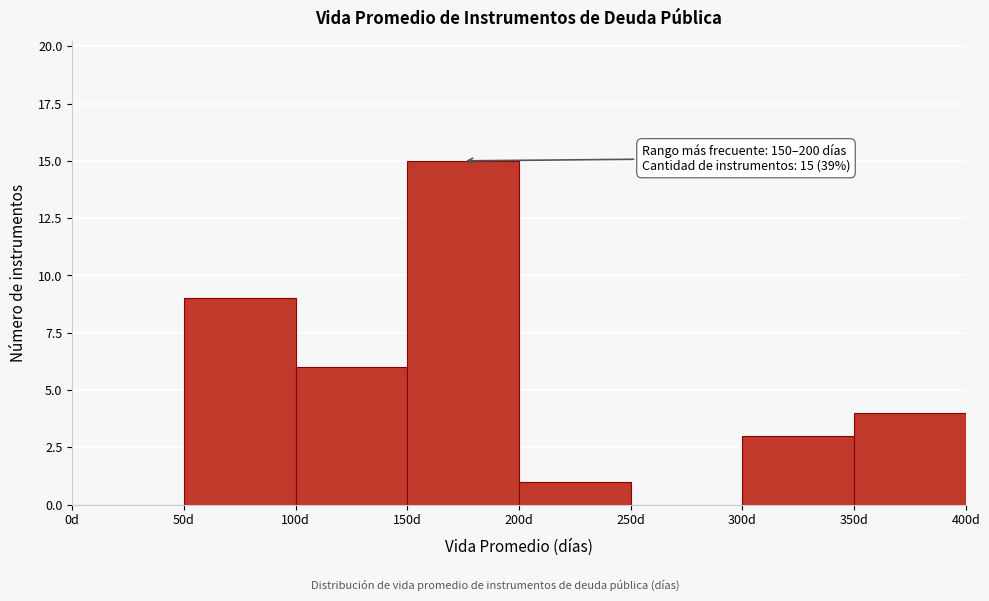

Which range on the x-axis has the tallest bar?

150 to 200